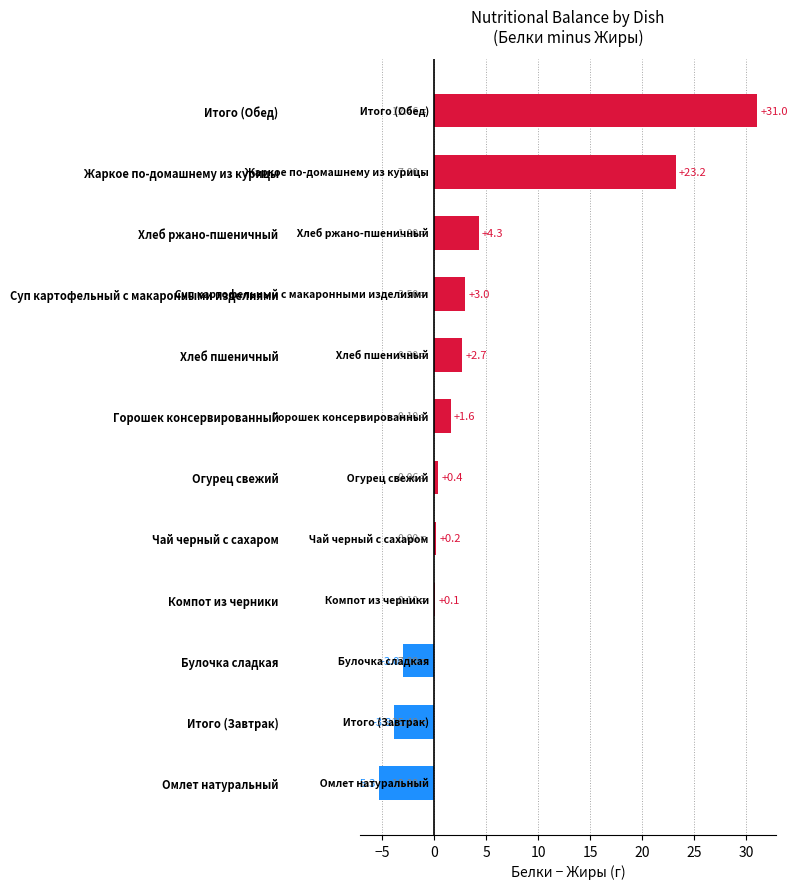

Where is the data nearest to the value 12?

Хлеб ржано-пшеничный